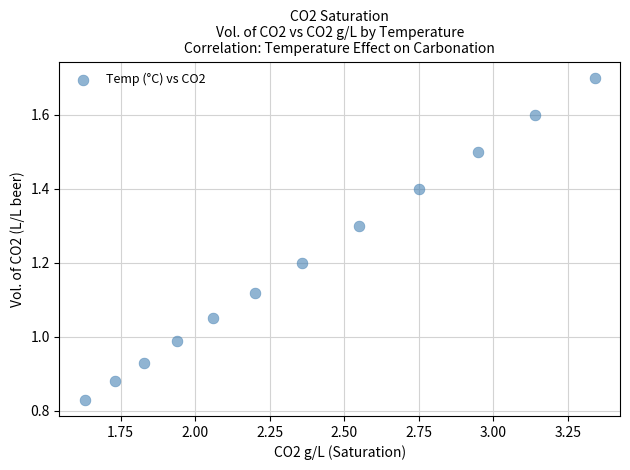

What is the average X value?

2.4